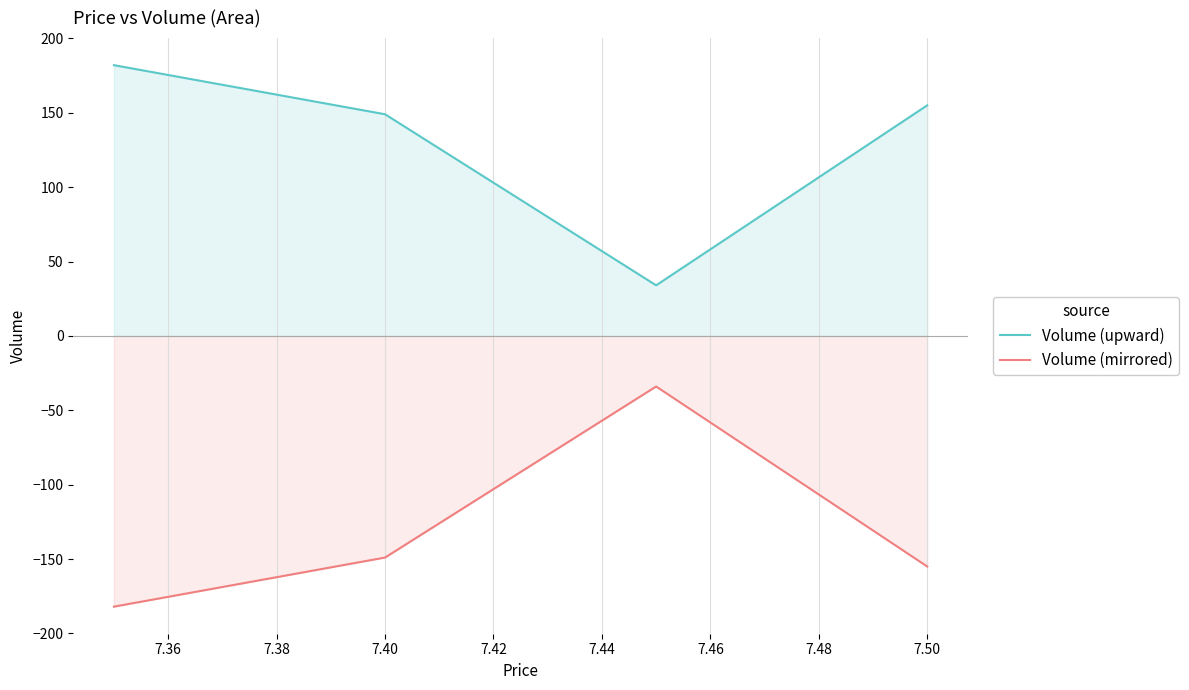

What is the sum of all Volume (mirrored) values?

-520